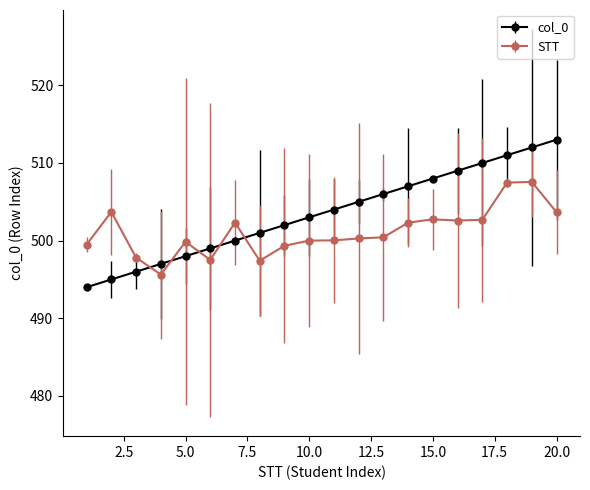

Which series has the largest range (max minus min)?

col_0